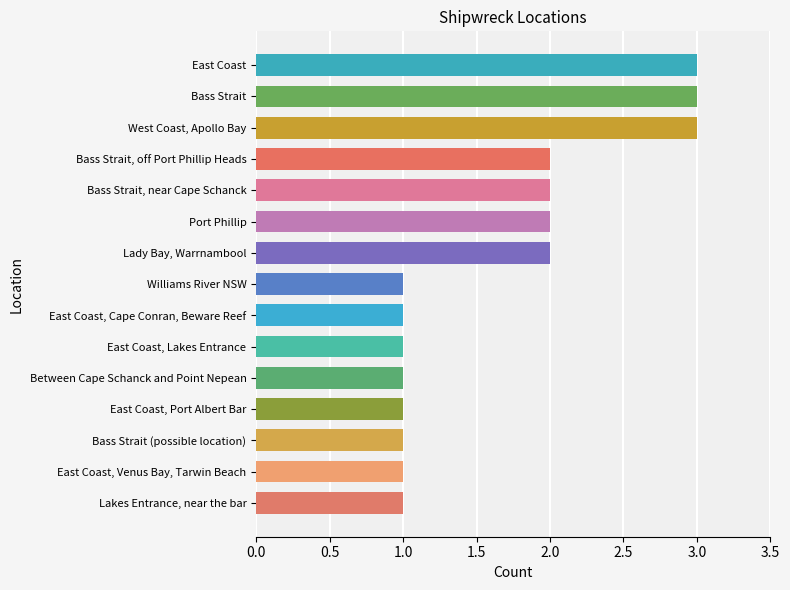

Reading bottom to top, what are all the values shown in this chart?

Lakes Entrance, near the bar=1	East Coast, Venus Bay, Tarwin Beach=1	Bass Strait (possible location)=1	East Coast, Port Albert Bar=1	Between Cape Schanck and Point Nepean=1	East Coast, Lakes Entrance=1	East Coast, Cape Conran, Beware Reef=1	Williams River NSW=1	Lady Bay, Warrnambool=2	Port Phillip=2	Bass Strait, near Cape Schanck=2	Bass Strait, off Port Phillip Heads=2	West Coast, Apollo Bay=3	Bass Strait=3	East Coast=3